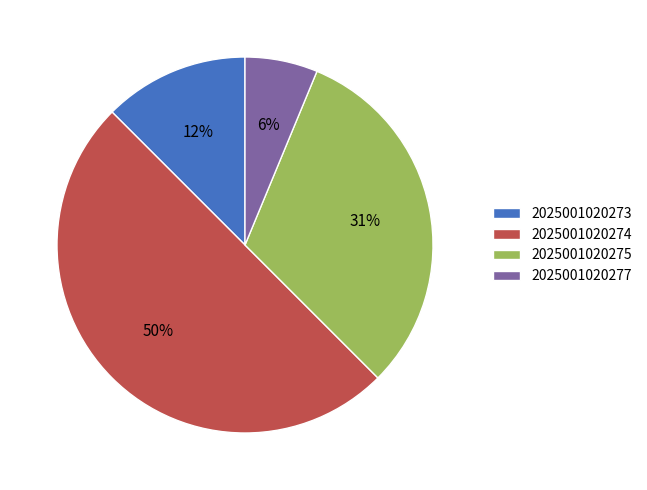

How many segments does this pie chart have?

4